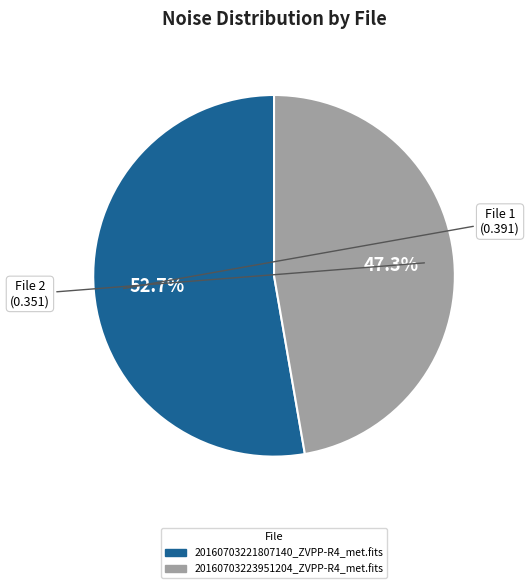

Which slice represents more than half of the pie?

20160703221807140_ZVPP-R4_met.fits